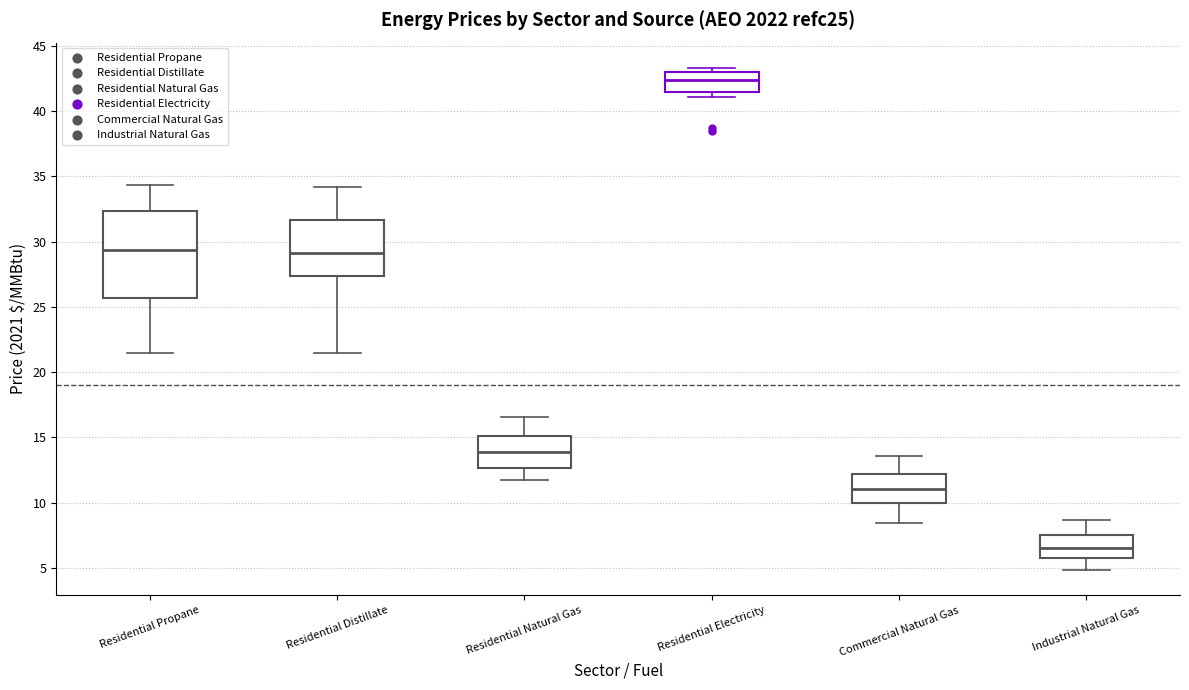

Which box is the tallest, from its lower edge to its upper edge?

Residential Propane